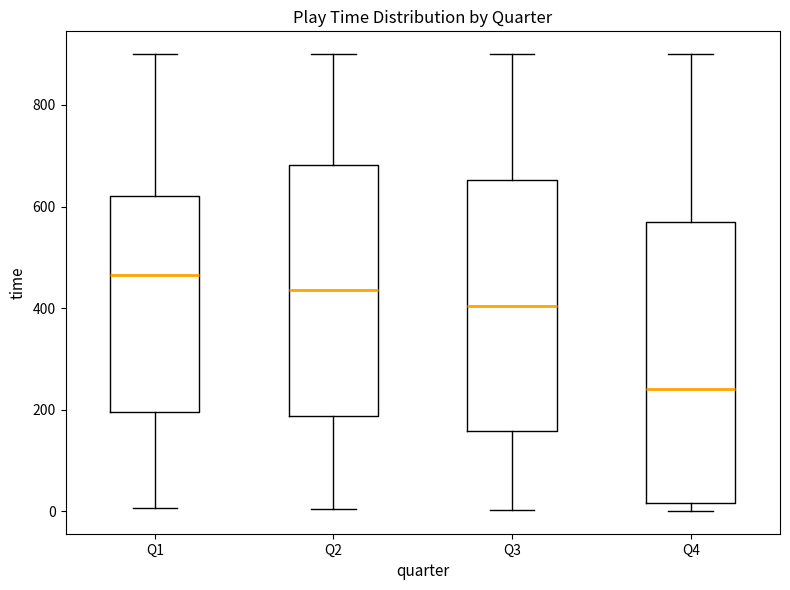

Comparing the boxes themselves (not the whiskers), which one is the tallest?

Q4